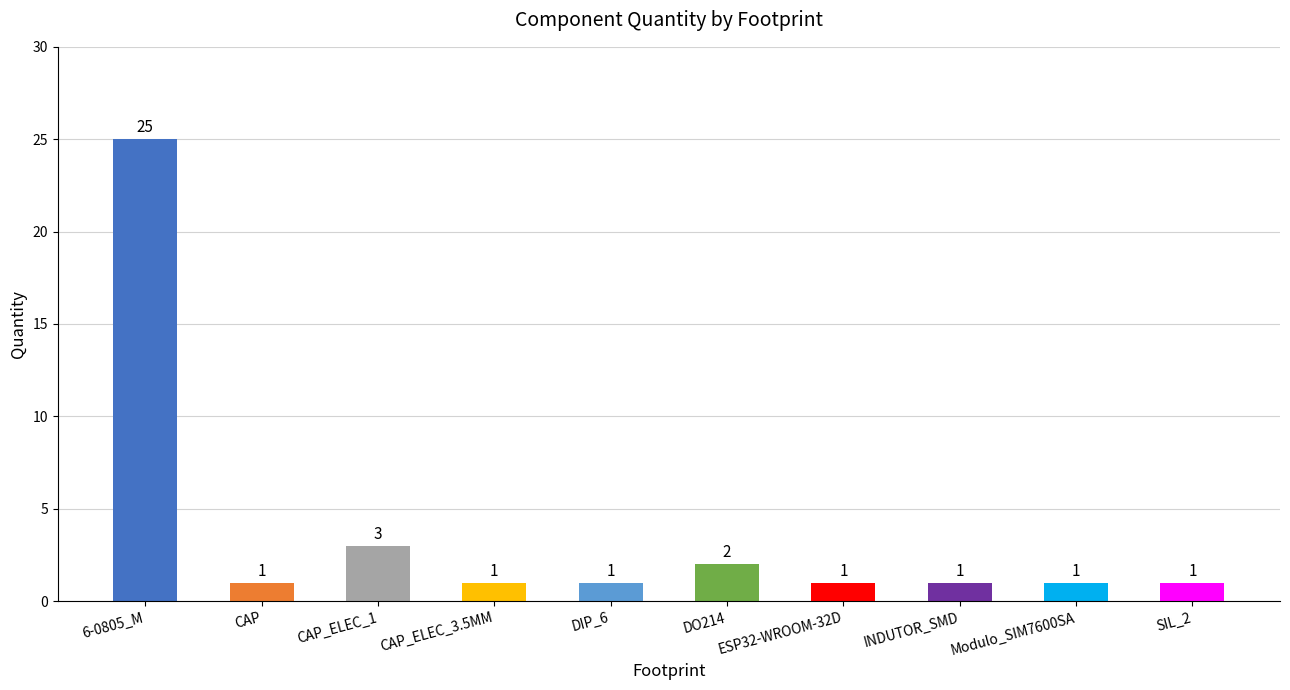

Count the number of data series in this chart.

1